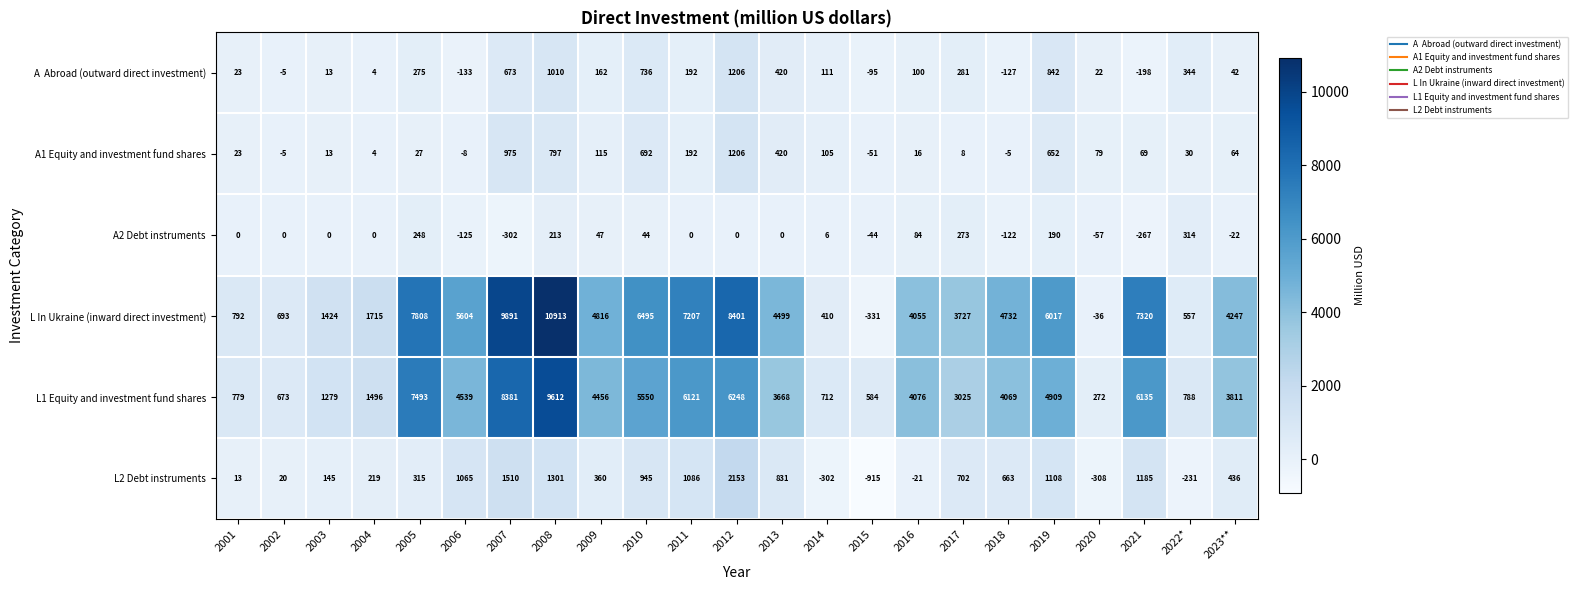

How many values in L In Ukraine (inward direct investment) are above zero?

21